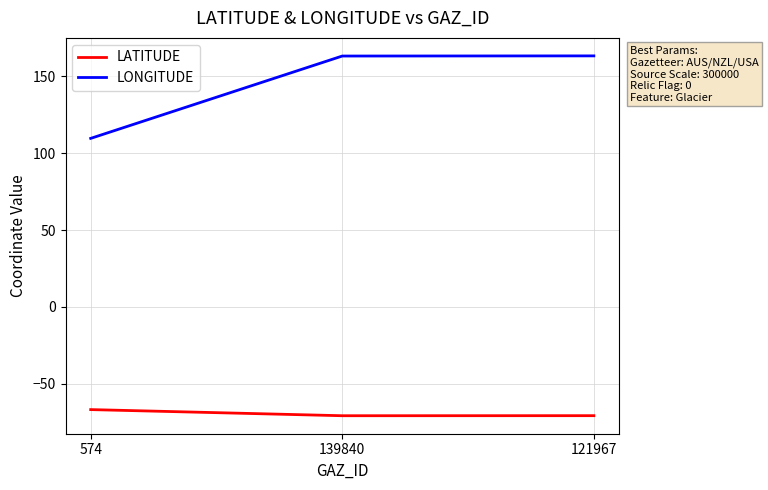

Rank the series by their maximum value, from lowest to highest.

LATITUDE, LONGITUDE